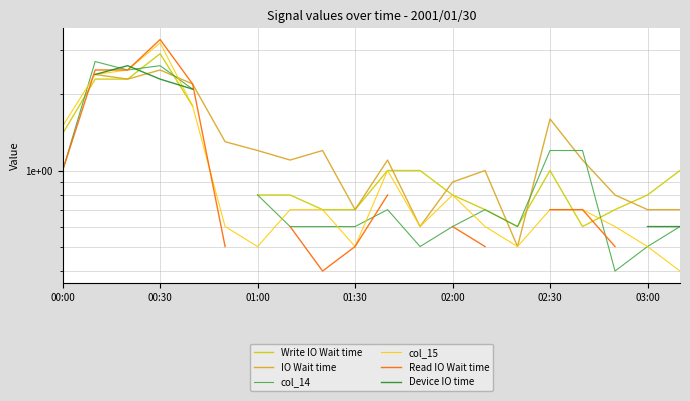

True or false: Device IO time has more than 1 interior local peaks.

False